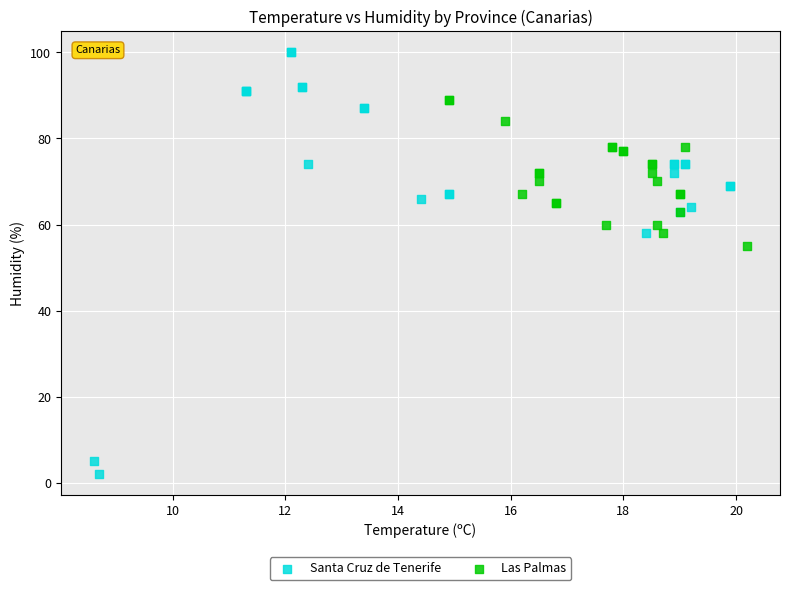

Which series reaches the minimum Y coordinate?

Santa Cruz de Tenerife